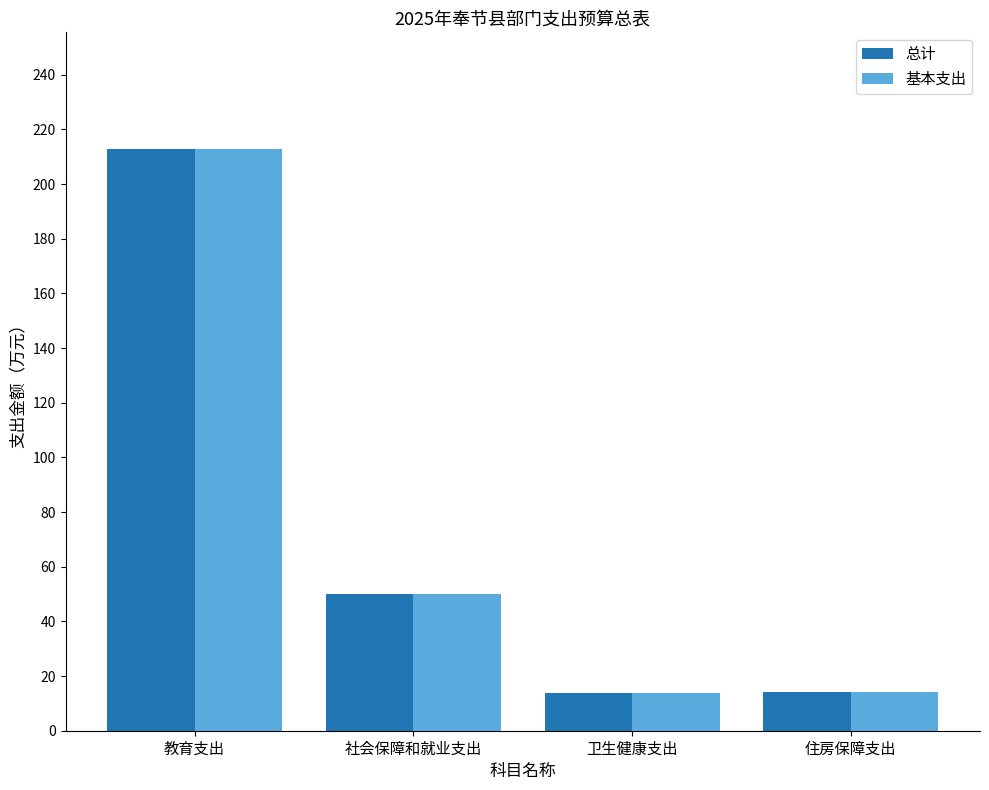

Is it true that 基本支出 equals 13.7 at 卫生健康支出?

True